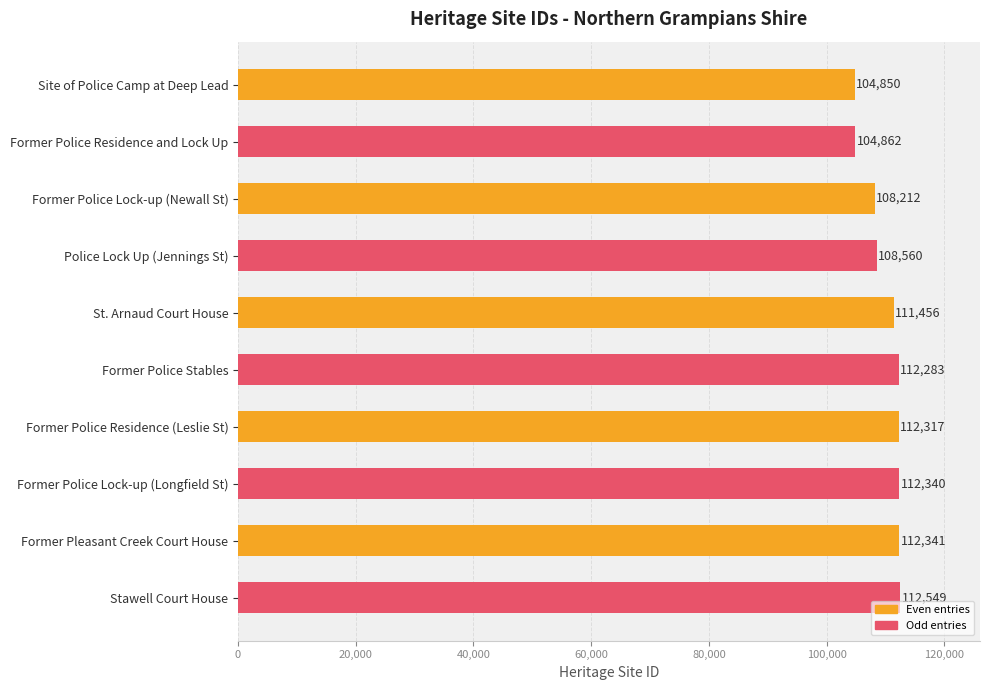

What position from the top is St. Arnaud Court House?

5